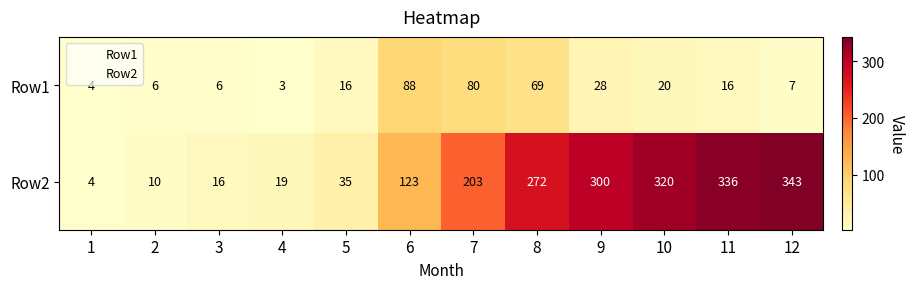

List the series in order of their peak value, highest first.

Row2, Row1